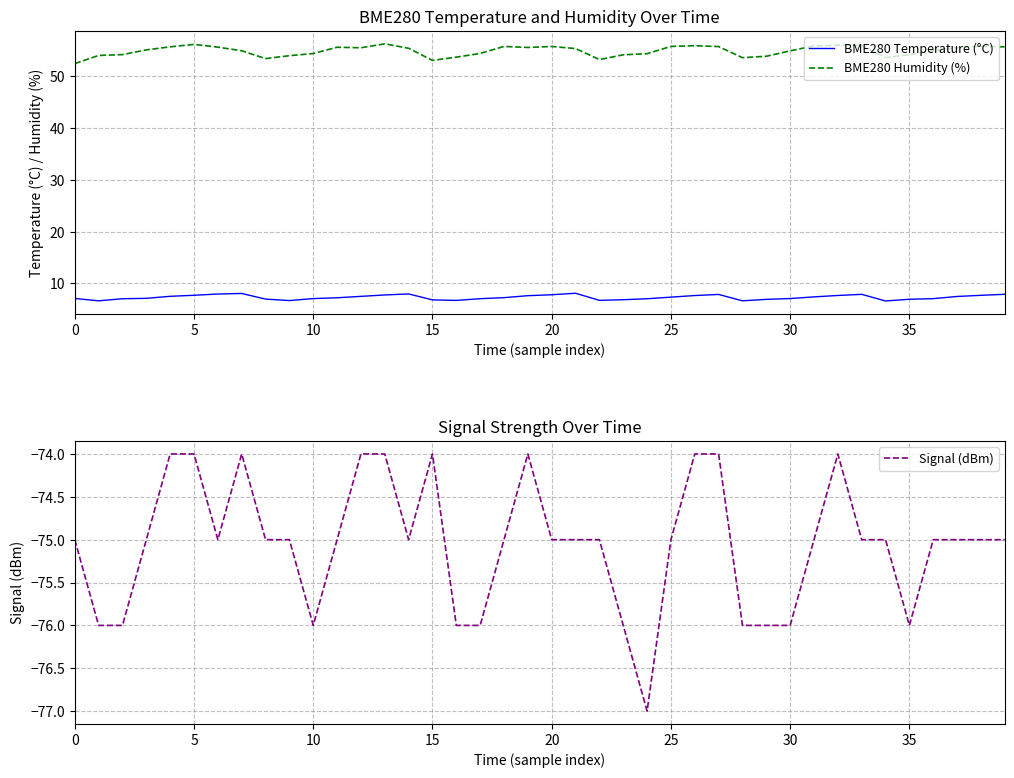

True or false: BME280 Humidity (%) and BME280 Temperature (°C) intersect in this chart.

False